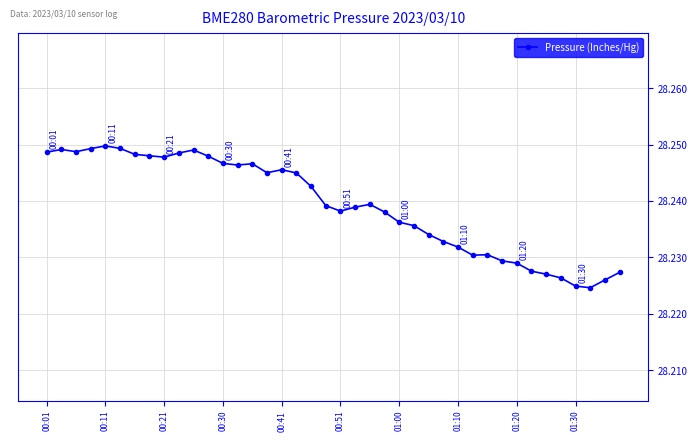

True or false: there are more than 1 points higher than both neighbors.

True